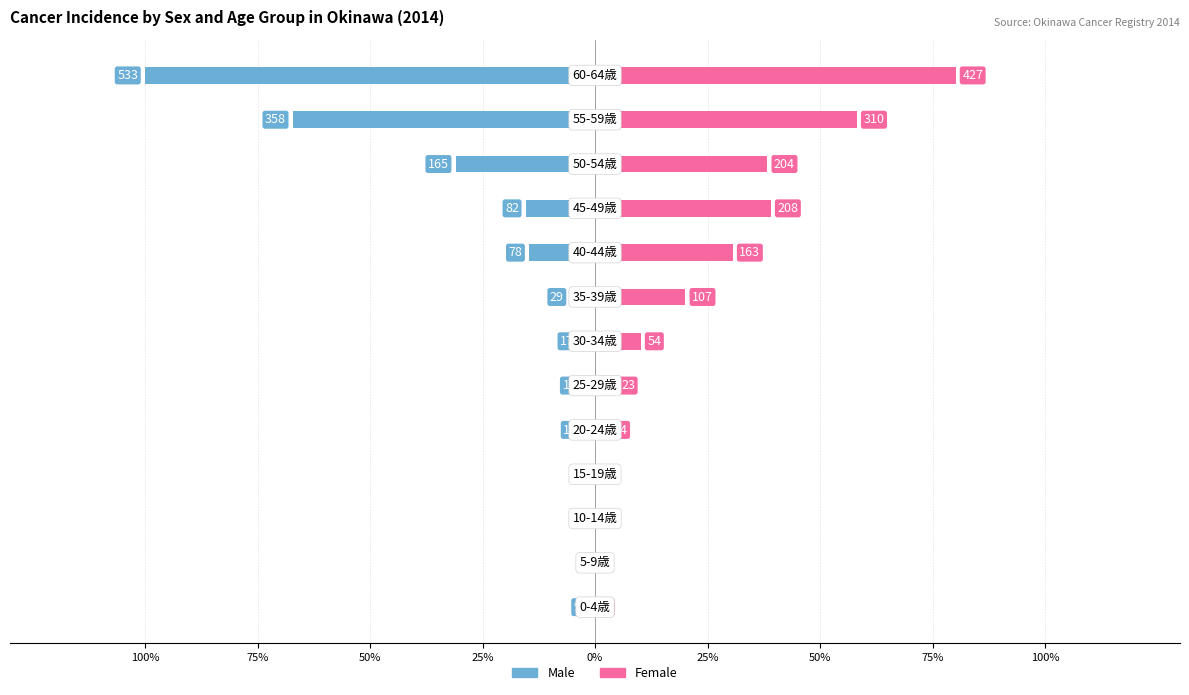

What are all the series names shown in the legend?

Male, Female